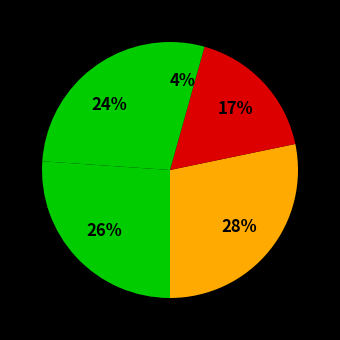

Count the number of slices in the pie.

5